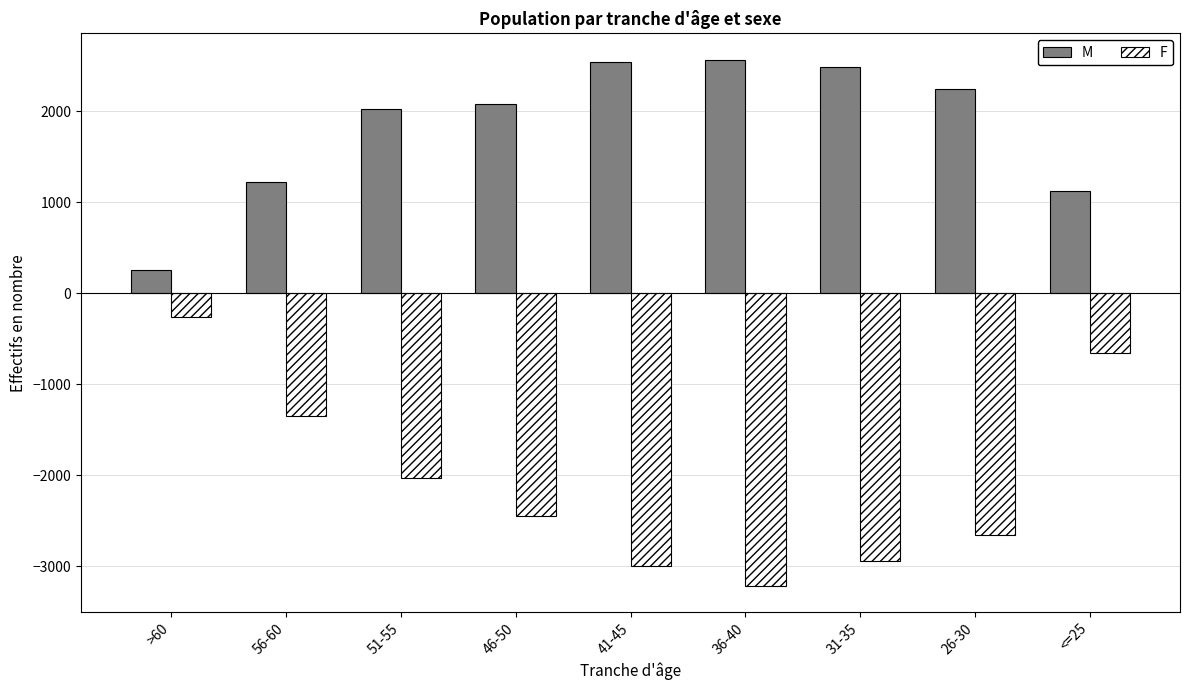

What is the label of the 7th bar from the left?

31-35